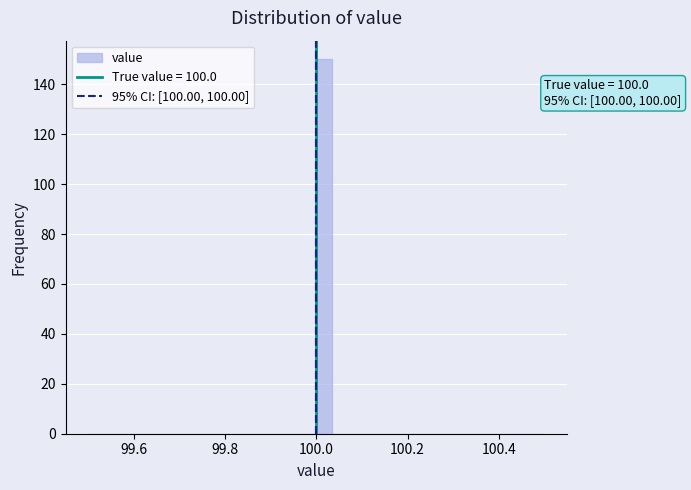

Read against the x-axis, roughly where is the centre of the tallest bar?

100.02